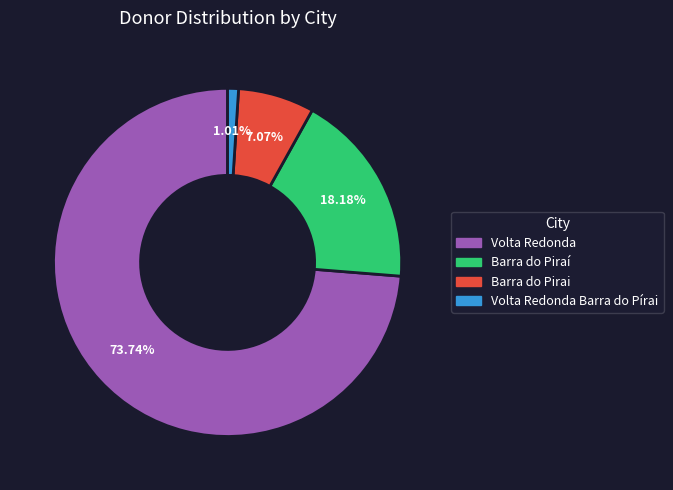

Is there a majority slice in this chart?

Yes